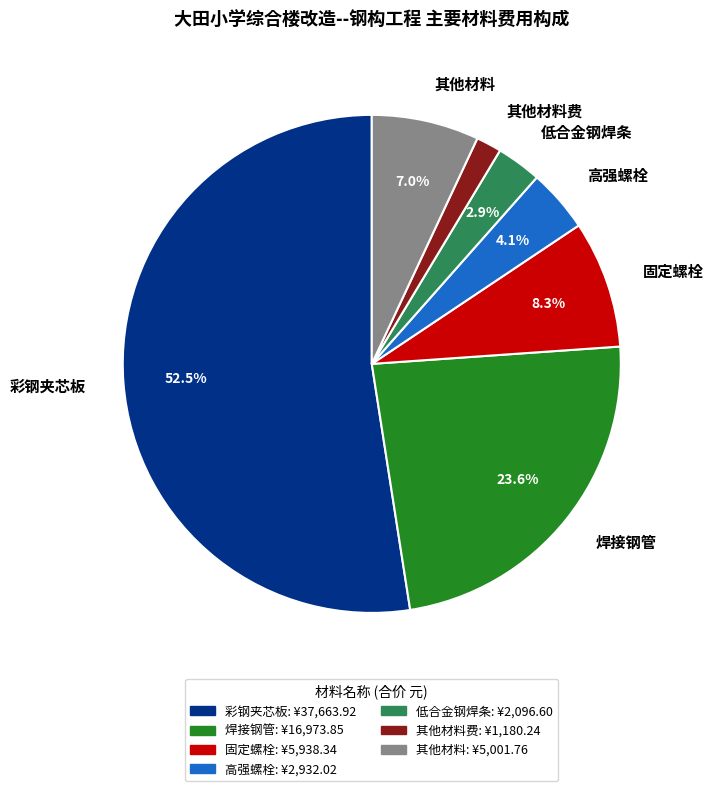

What portion of the pie excludes 彩钢夹芯板?

47.5%